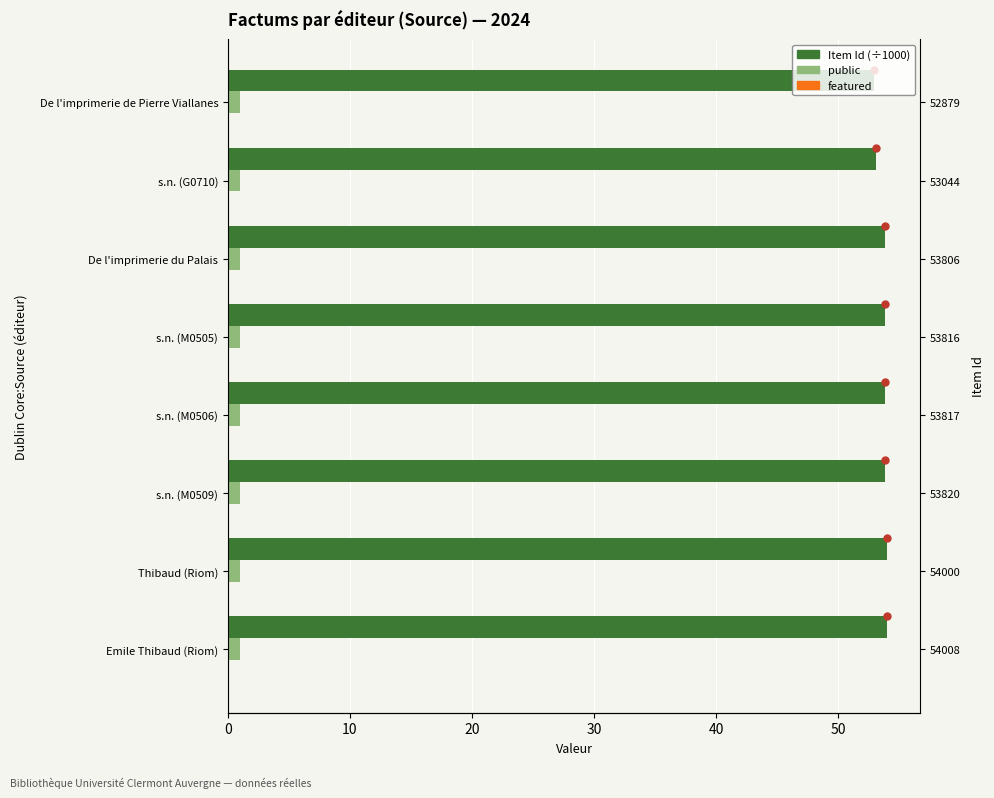

Which series has the widest spread of values?

Item Id (÷1000)